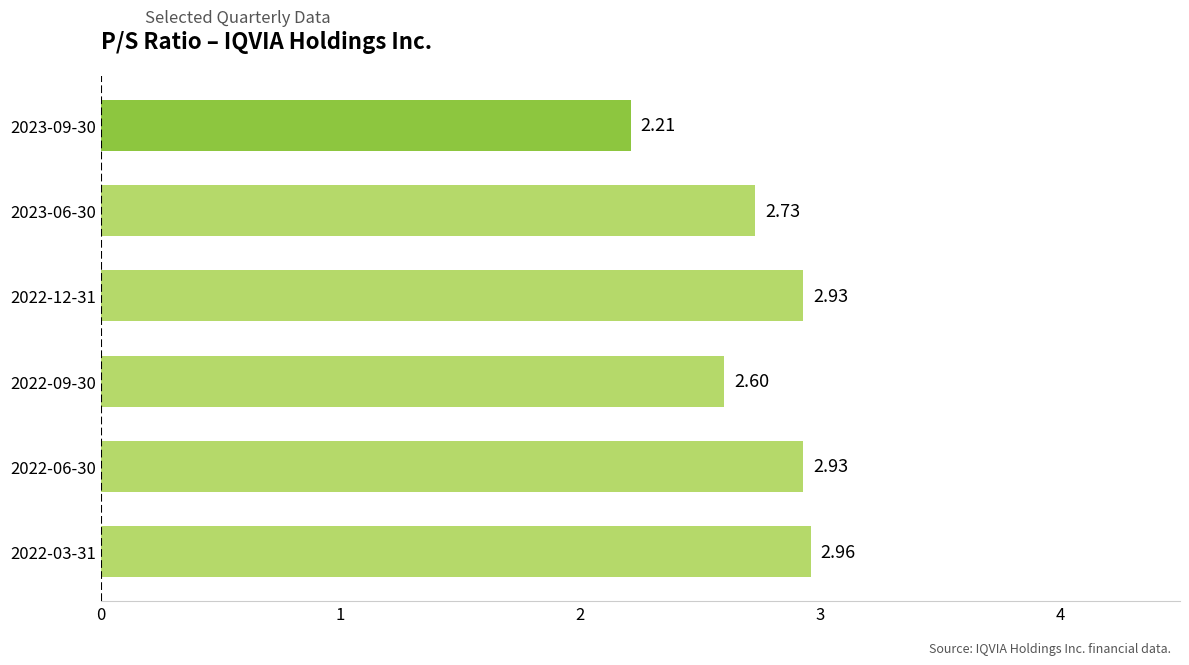

Approximately how many times larger is the value at 2022-09-30 compared to 2022-06-30?

0.9